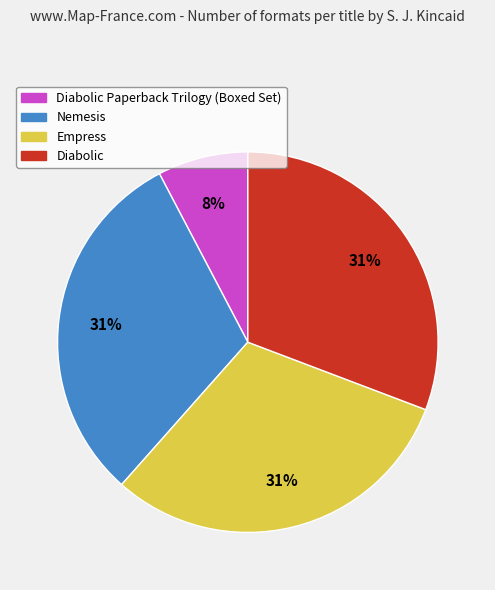

To the nearest percent, what is the average slice percentage?

25%